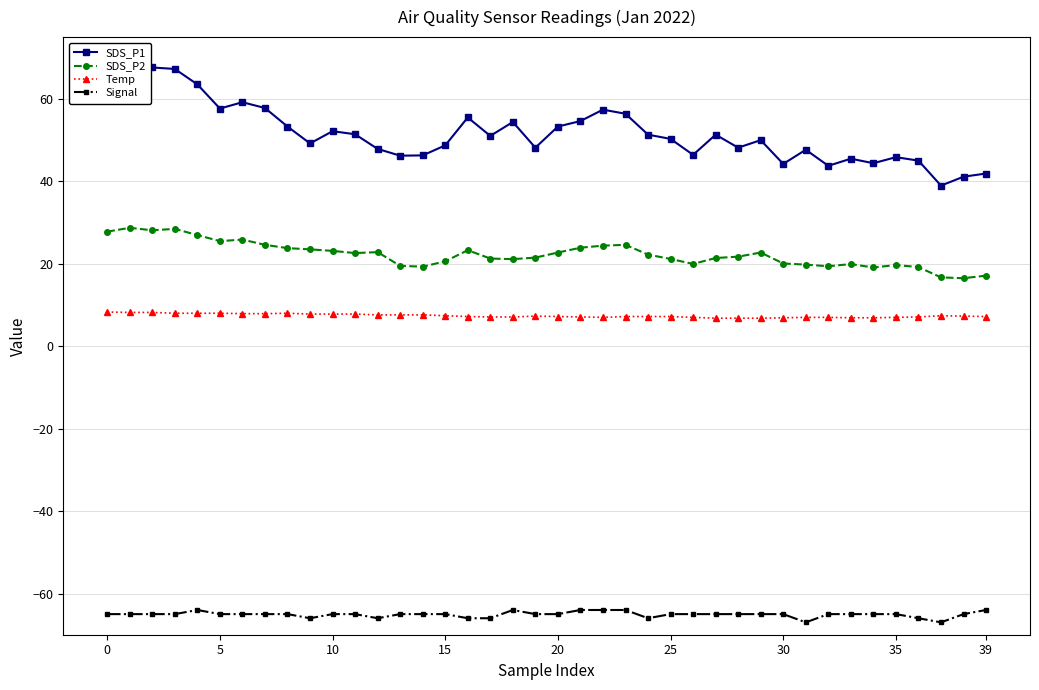

What is the sum of all SDS_P2 values?

890.9